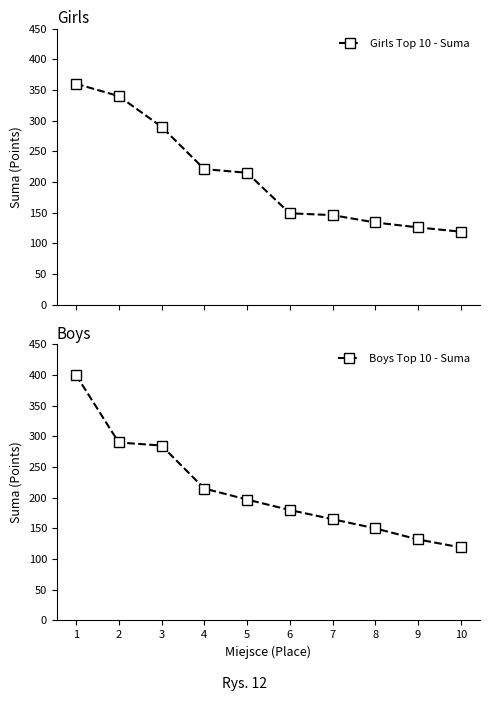

What are all the series names shown in the legend?

Girls Top 10 - Suma, Boys Top 10 - Suma